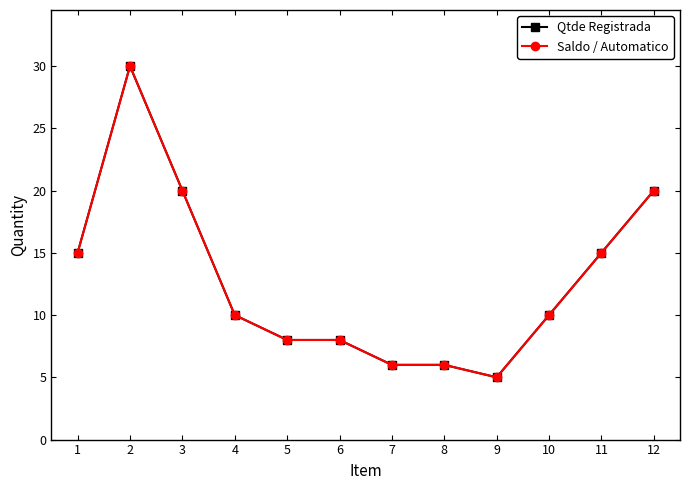

True or false: Saldo / Automatico and Qtde Registrada intersect in this chart.

False